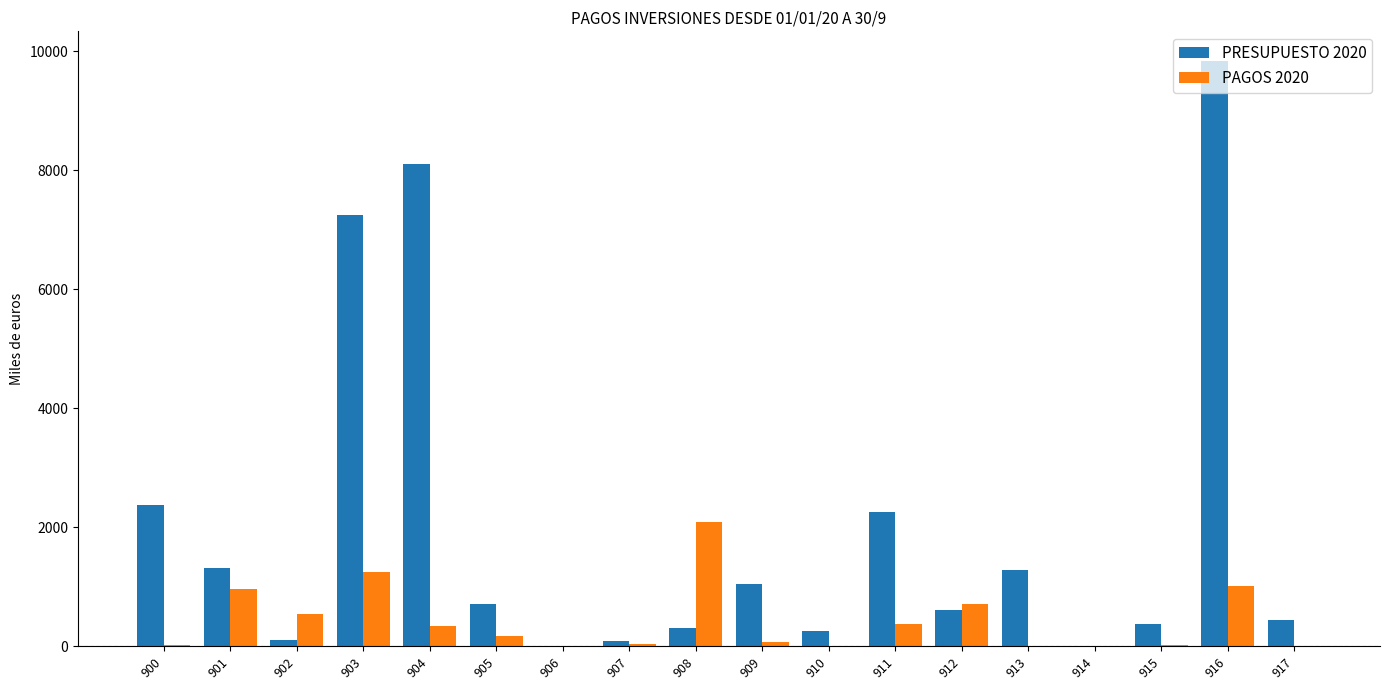

Which series changed the most between 903 and 905?

PRESUPUESTO 2020